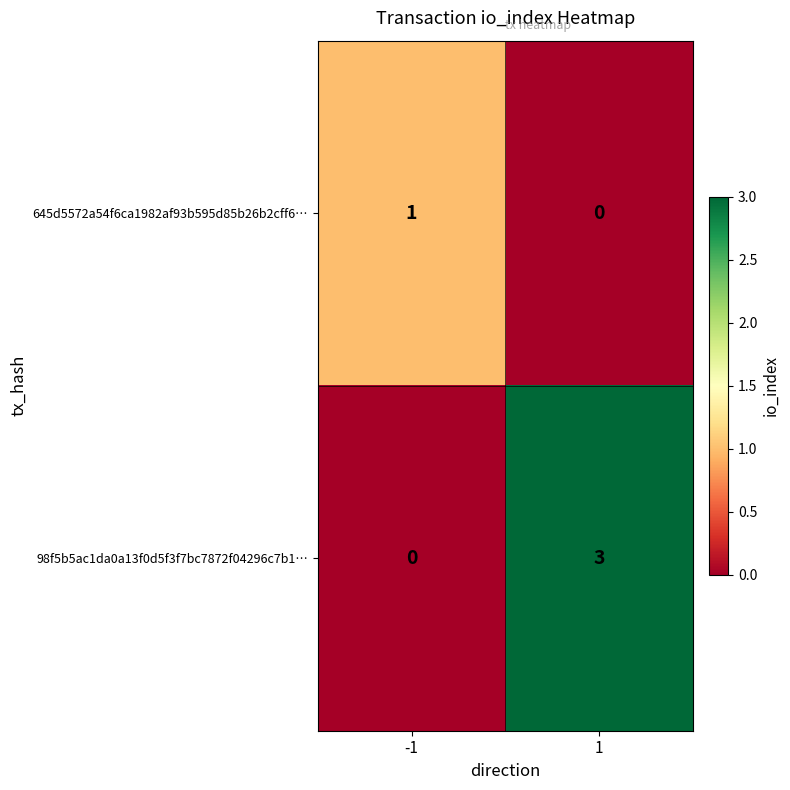

What is the difference between the highest and lowest values at 1?

3